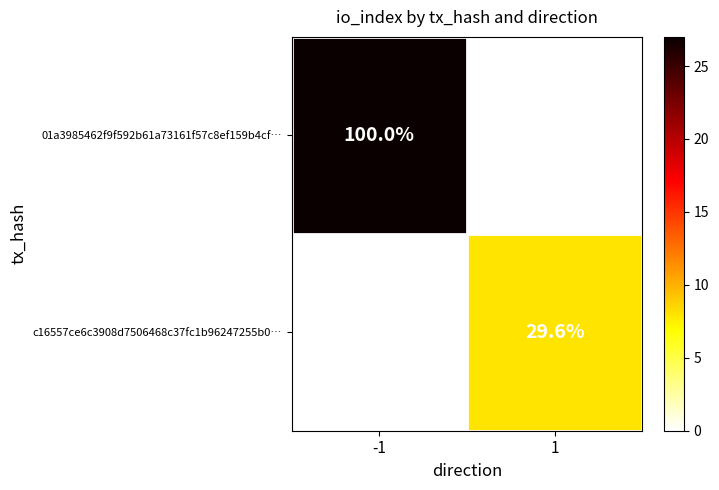

At how many categories does at least one series exceed 18?

1